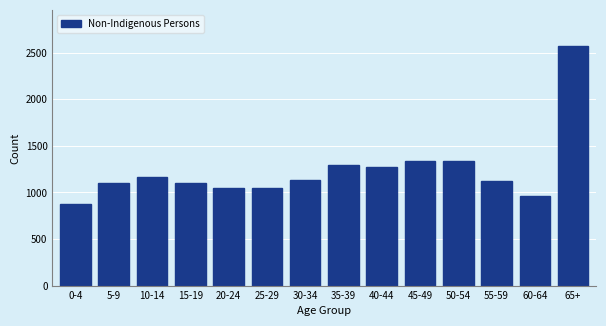

What is the difference between the maximum and minimum values?

1700